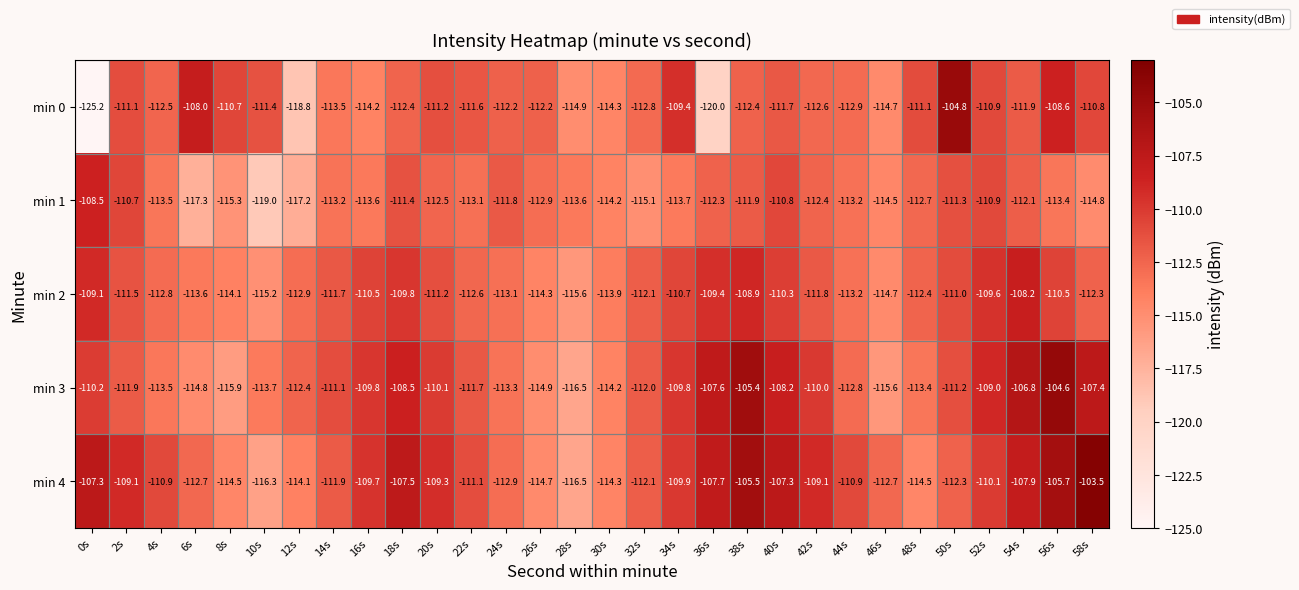

What is the average value of the min 3 series?

-111.2